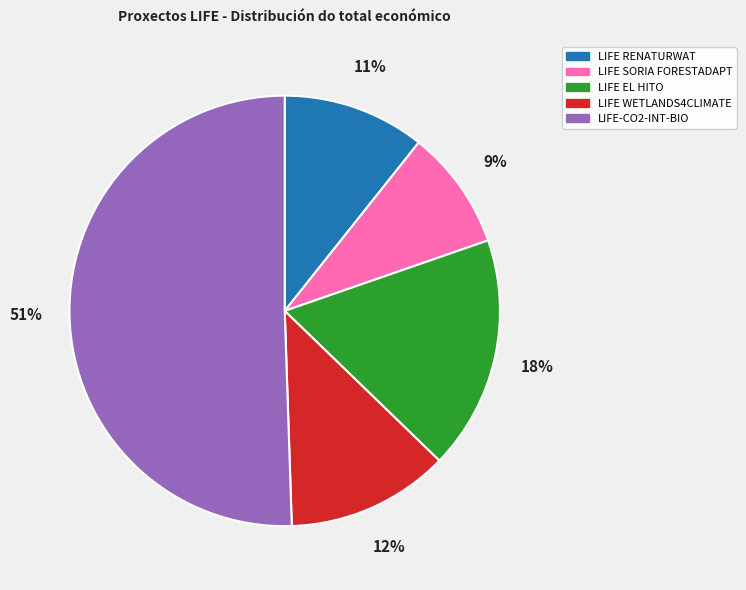

Which slice represents more than half of the pie?

LIFE-CO2-INT-BIO